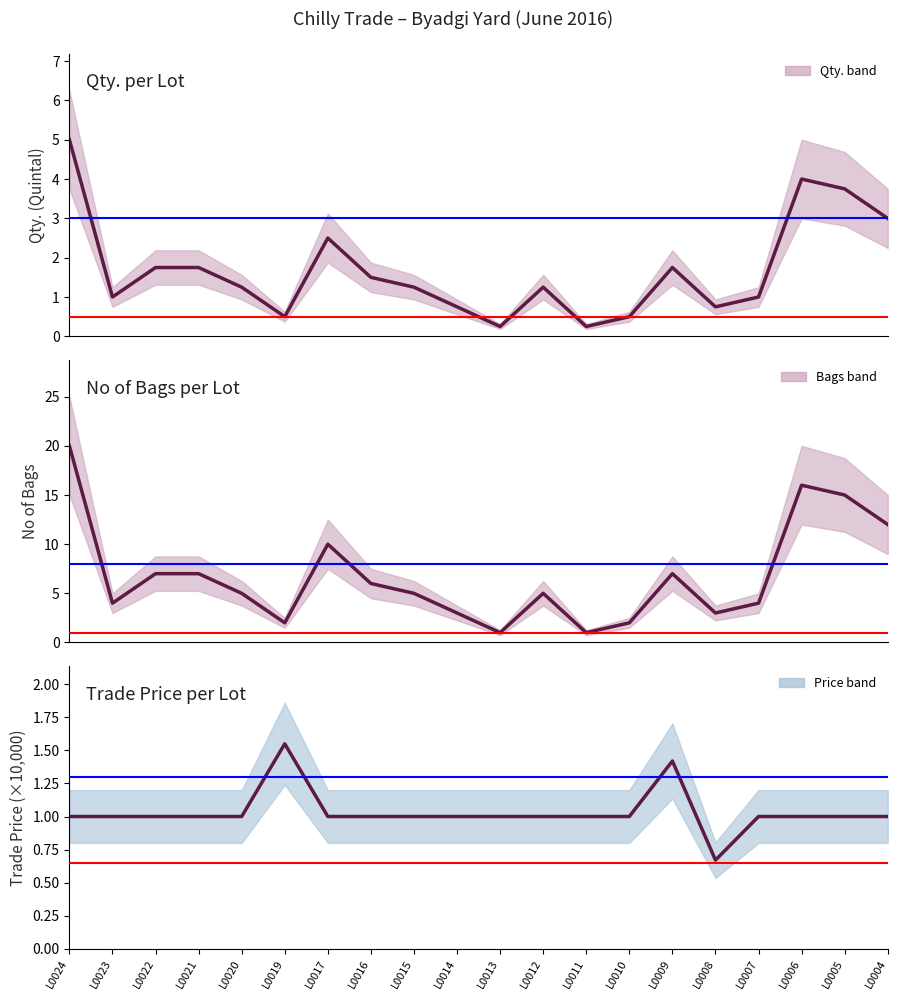

How many interior local valleys does the Trade Price series have?

1